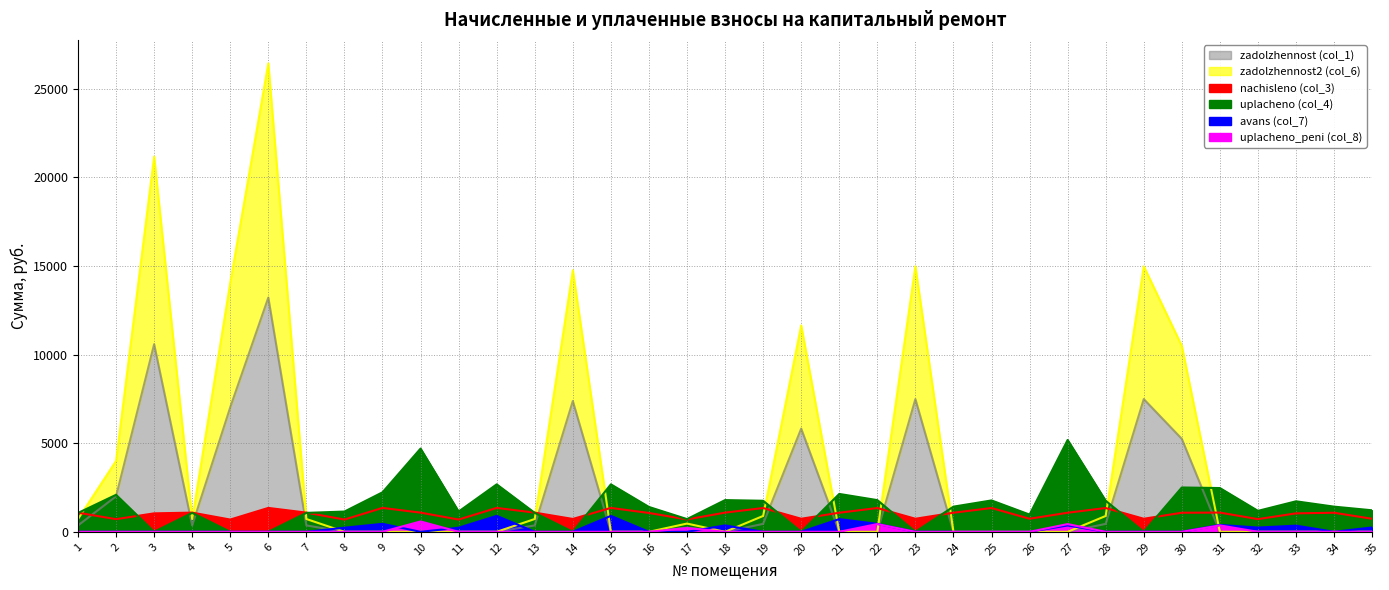

Which has a higher value, 14 or 18?

14